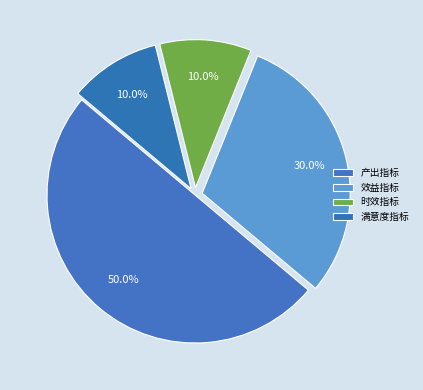

Rank the categories by value from highest to lowest.

产出指标, 效益指标, 时效指标, 满意度指标